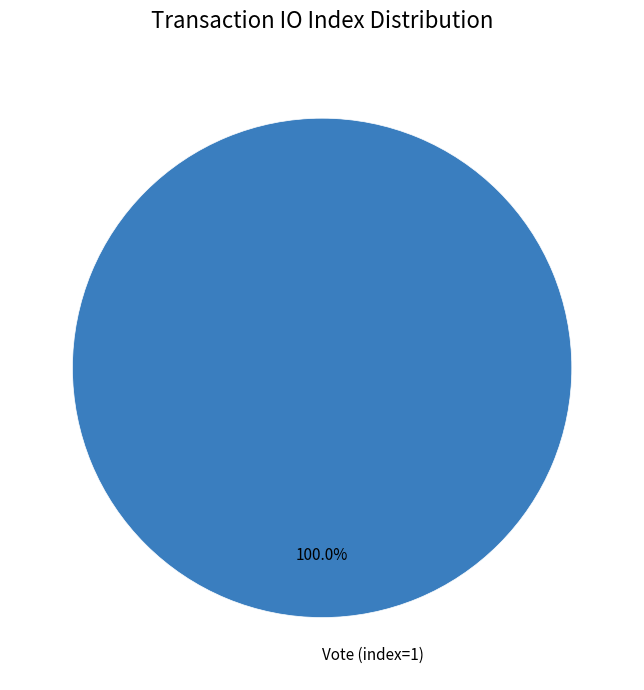

Rank the categories by value from lowest to highest.

Vote (index=1)